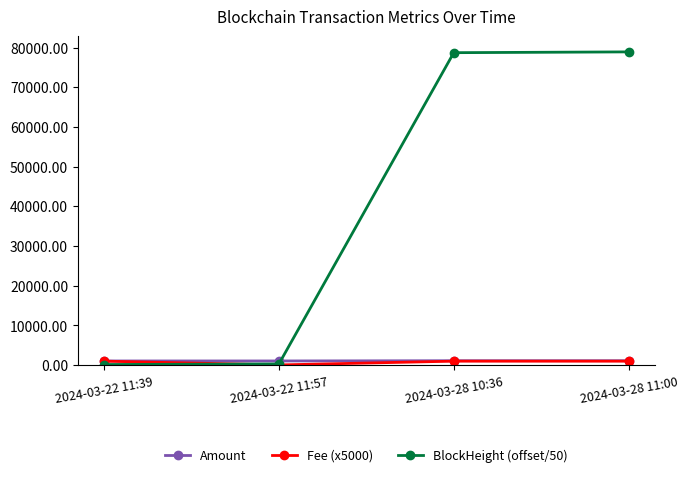

What is the approximate value of Amount at 2024-03-22 11:39?

1048.8